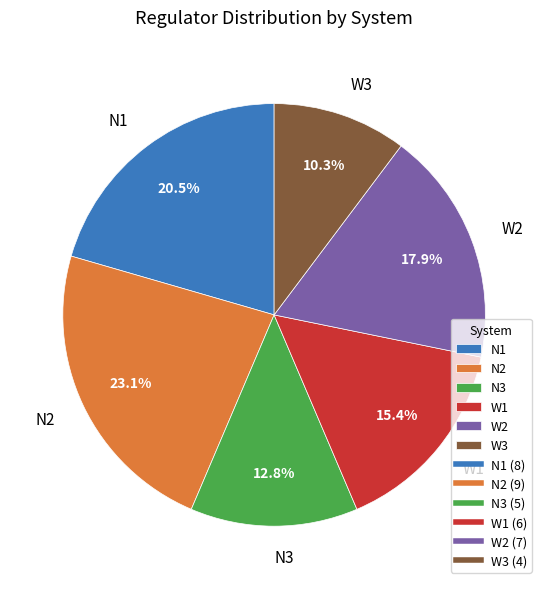

Does any single category account for the majority?

No